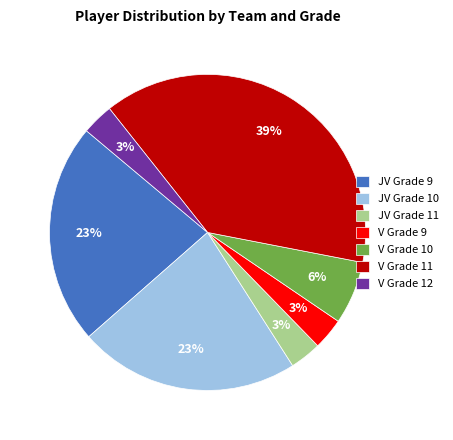

How many segments does this pie chart have?

7